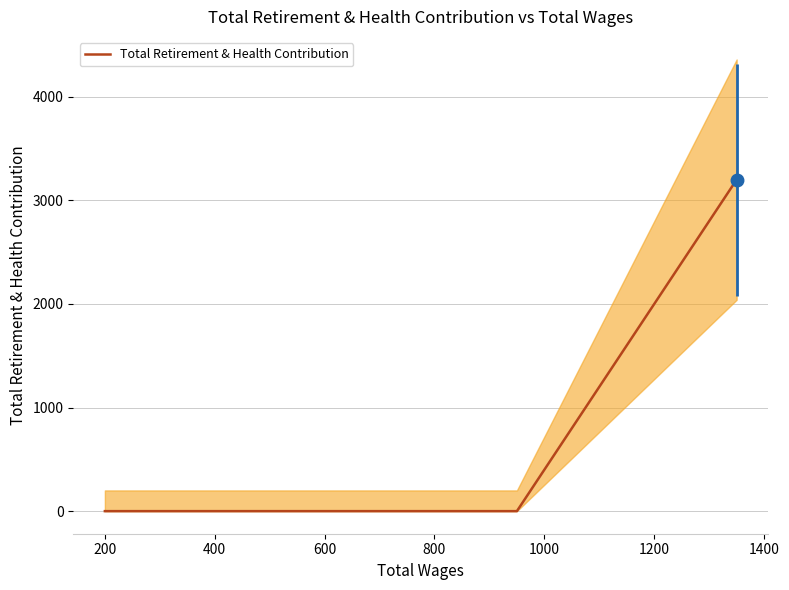

The chart shows a value of 0 at 0. True or false?

True